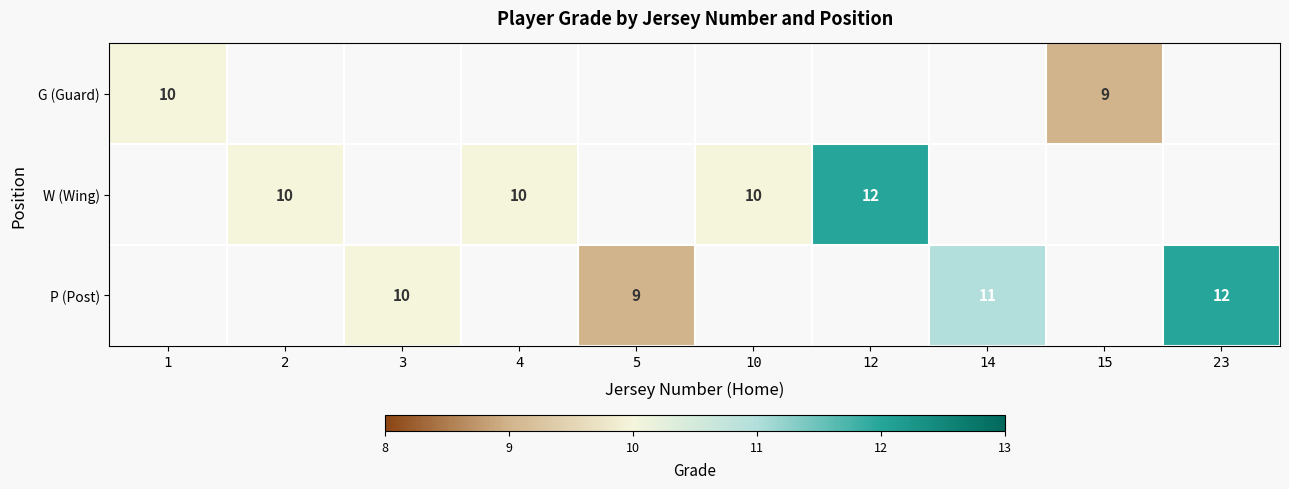

The value of W (Wing) at 12 is 18. True or false?

False